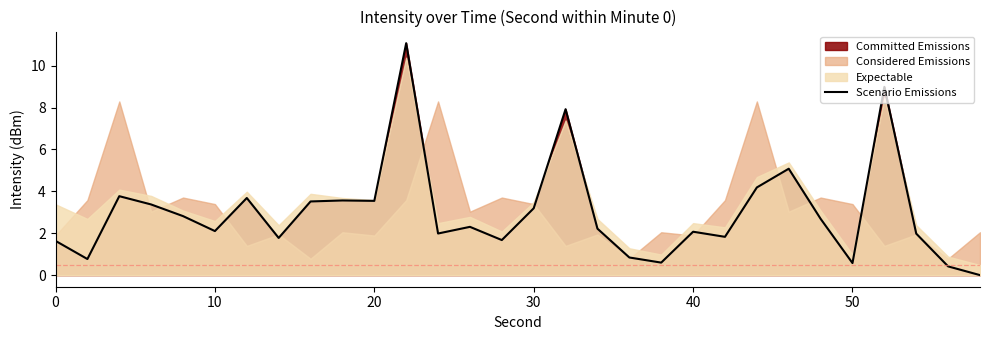

What is the value of the 17th point from the left?

7.9